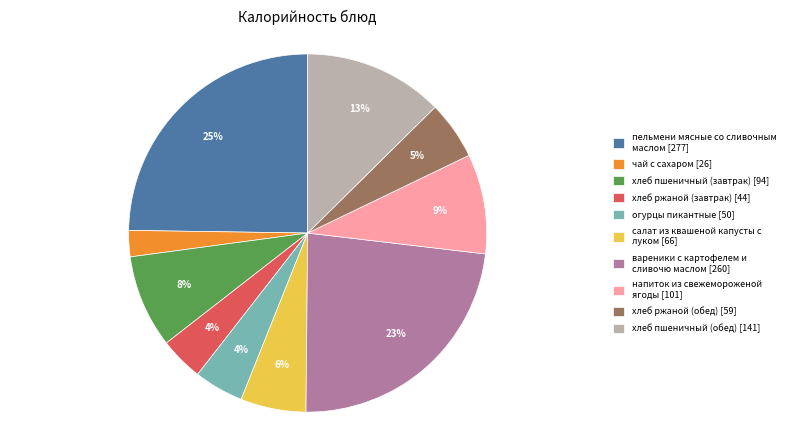

To the nearest percent, what percentage of the pie is хлеб пшеничный (обед)?

13%